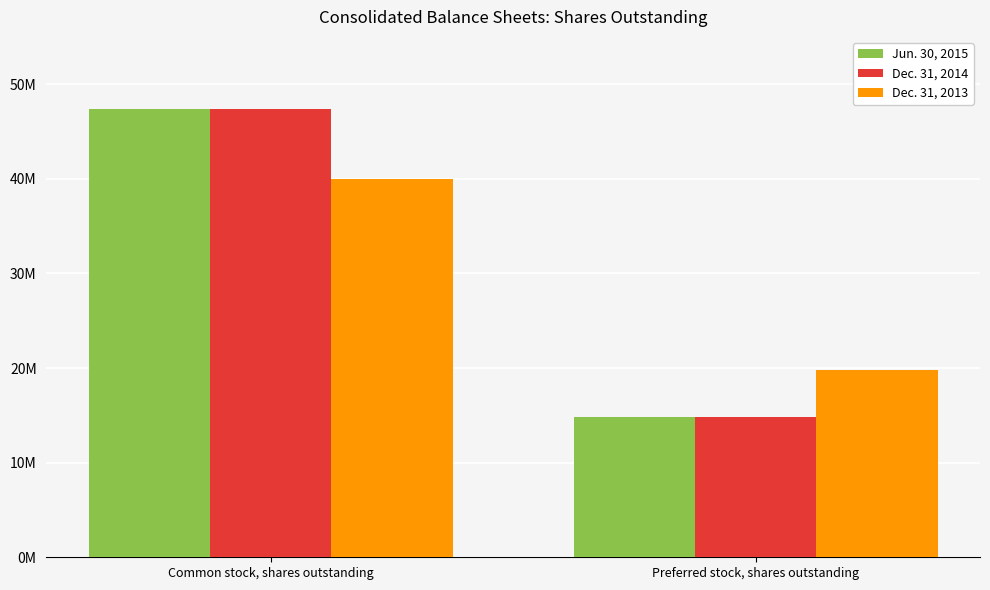

At which label does Dec. 31, 2014 reach its peak?

Common stock, shares outstanding